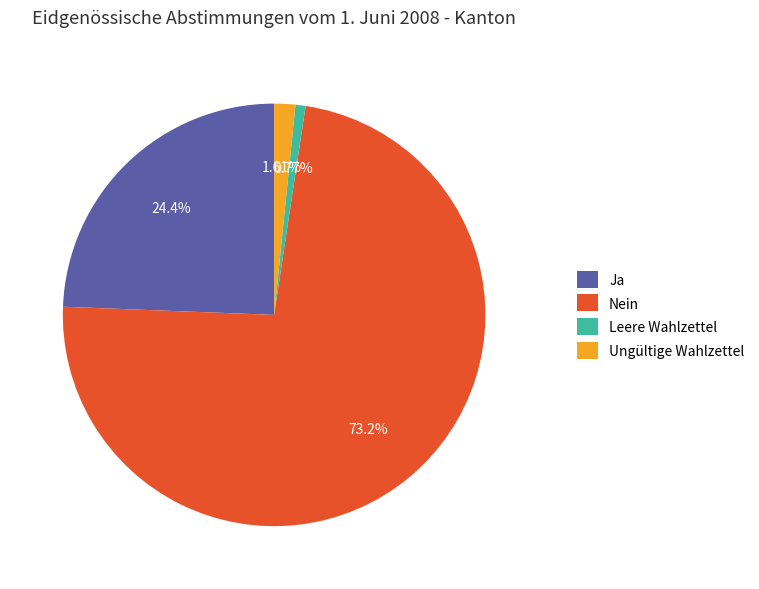

What percentage do Ja and Nein together represent?

97.6%